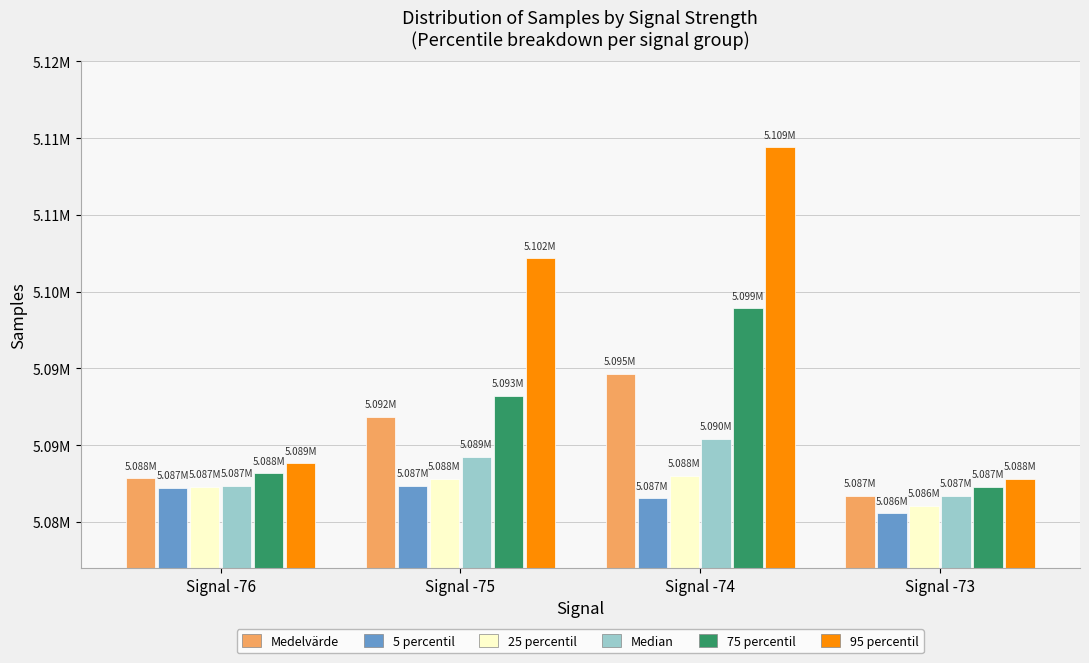

What are all the series names shown in the legend?

Medelvärde, 5 percentil, 25 percentil, Median, 75 percentil, 95 percentil